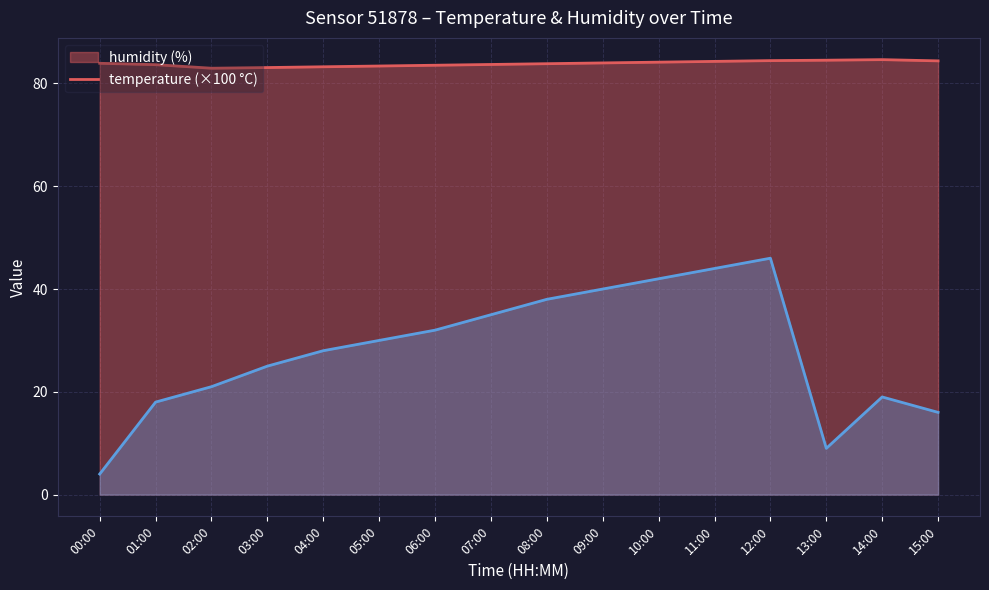

Between 07:00 and 09:00, which is larger?

09:00